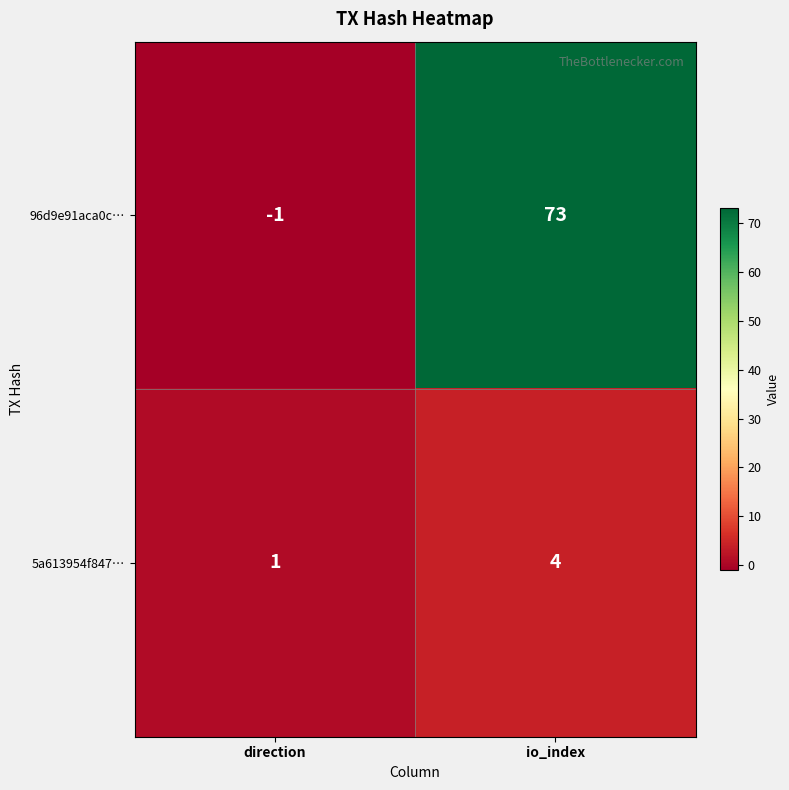

How many series are shown in this chart?

2